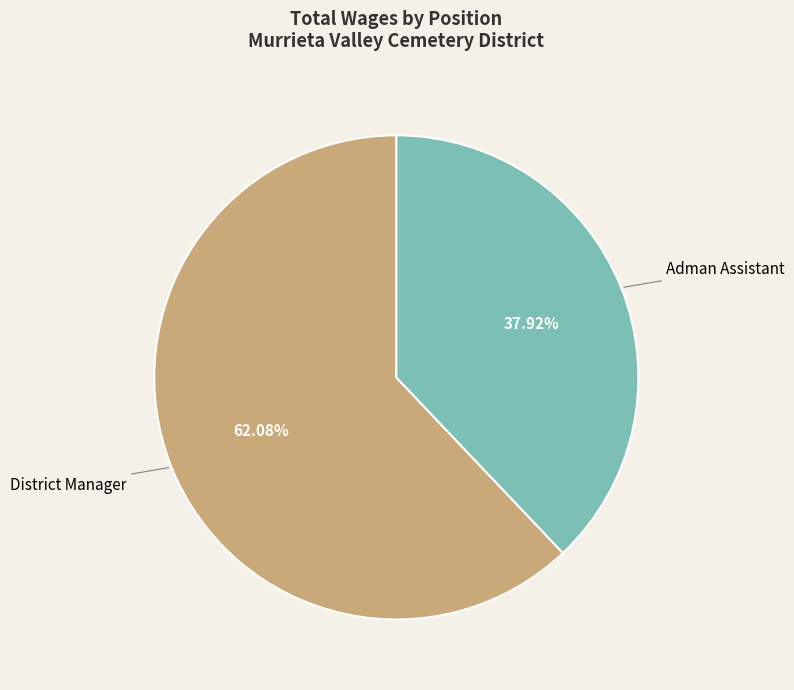

Is there any slice that represents more than half of the pie?

Yes